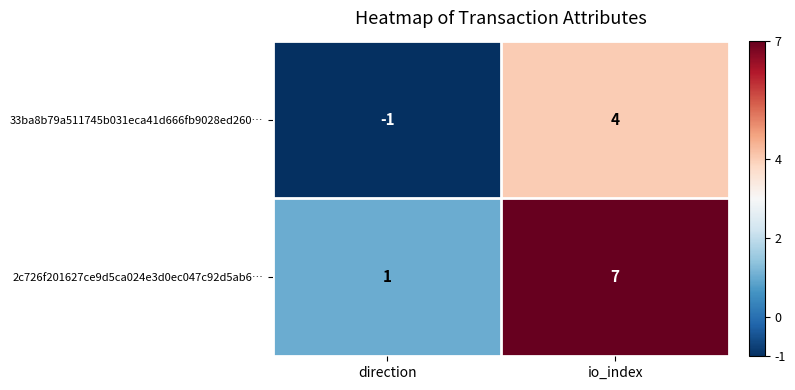

The 33ba8b79a511745b031eca41d666fb9028ed260… series shows -1 at direction. True or false?

True